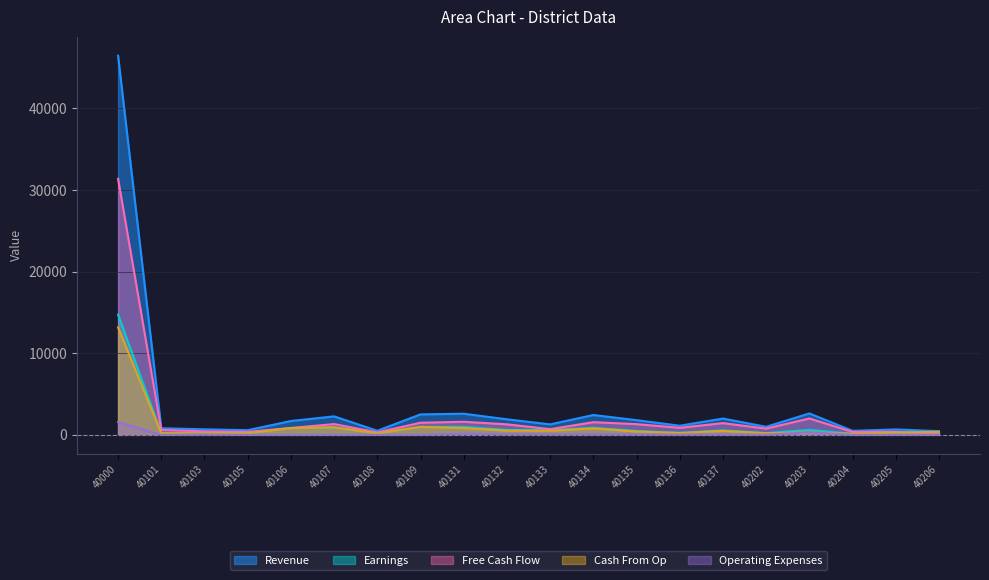

Which series has the largest range (max minus min)?

Revenue